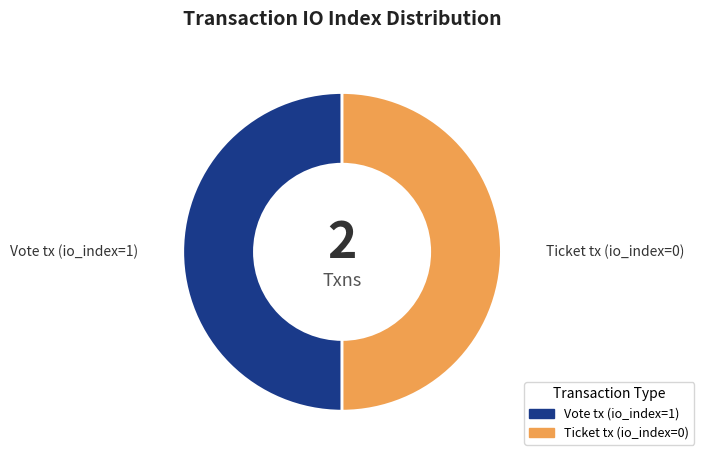

Do Vote tx (io_index=1) and Ticket tx (io_index=0) together represent more than half of the pie?

Yes